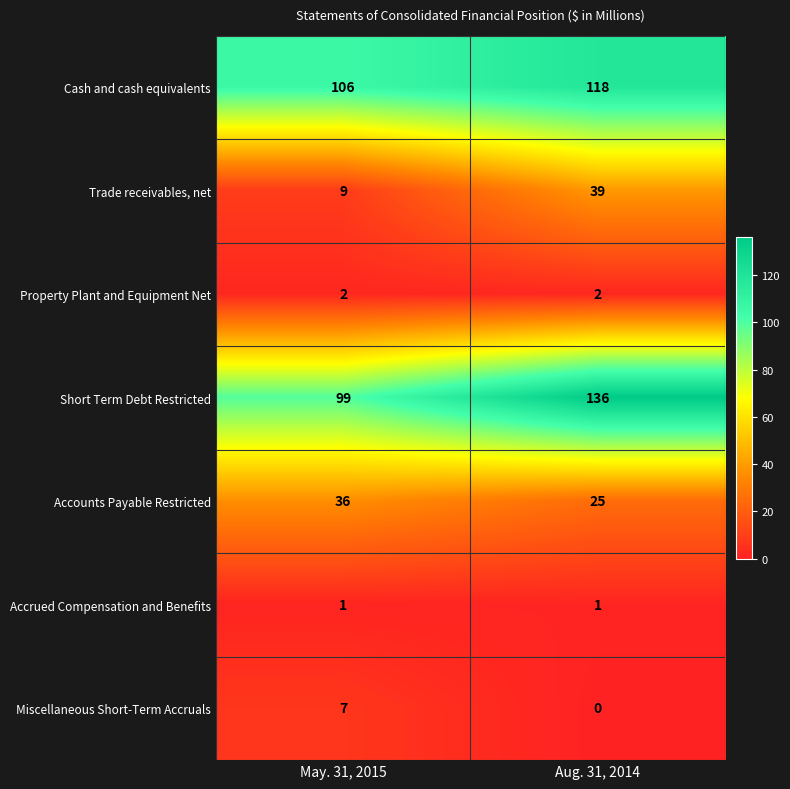

What is the difference between the highest and lowest values at Aug. 31, 2014?

136